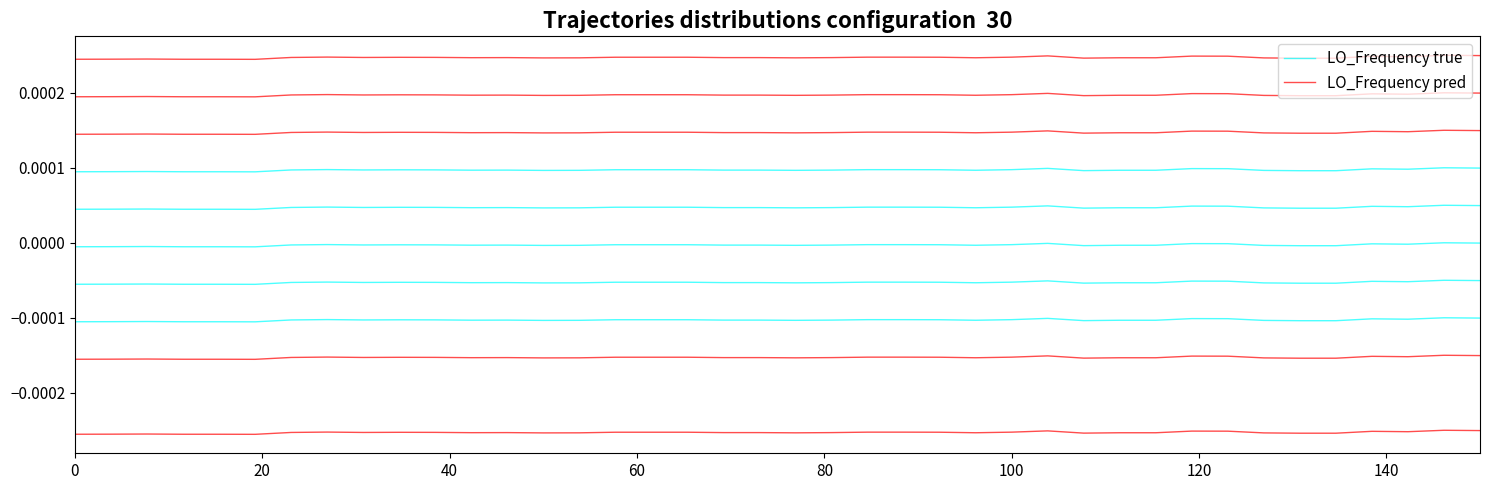

The LO_Frequency pred series shows 0.0 at 40. True or false?

False